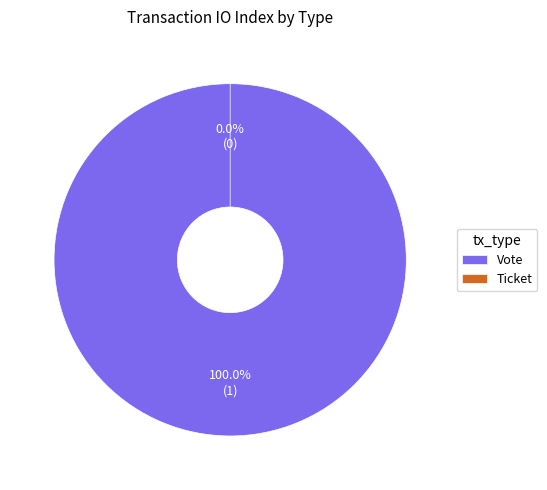

The Ticket slice represents 0% of the pie. True or false?

True